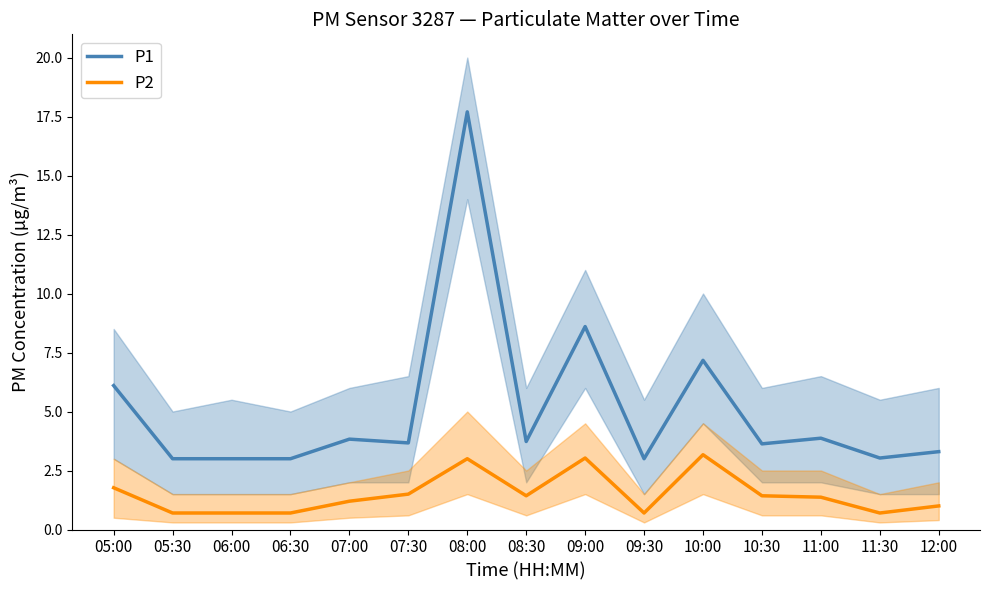

What is the value of the P1 point at the 9th from the left?

8.6